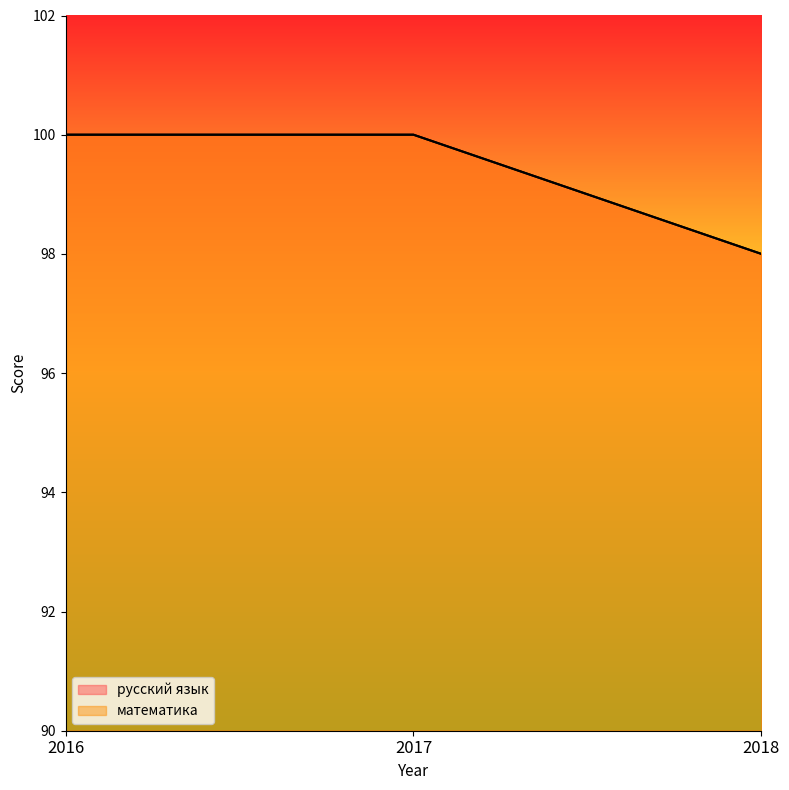

What is the value of the русский язык point at the 2nd from the left?

100